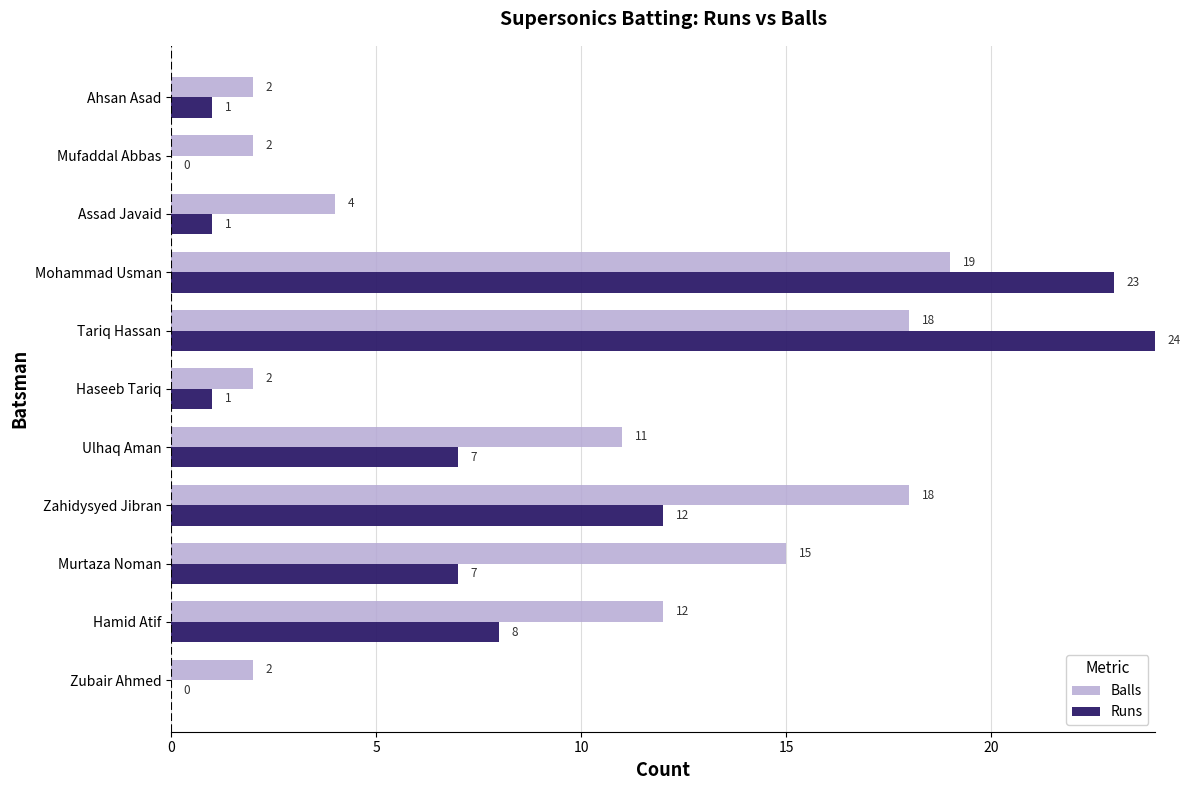

Which category has the highest value in the Runs series?

Tariq Hassan